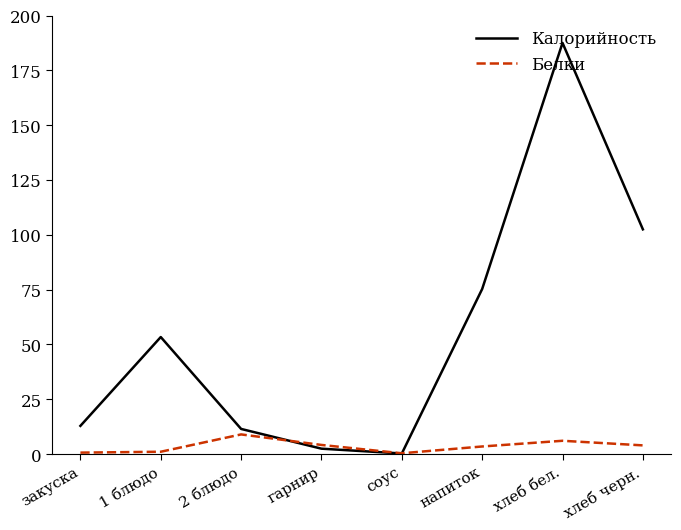

At how many categories does at least one series exceed 88?

2